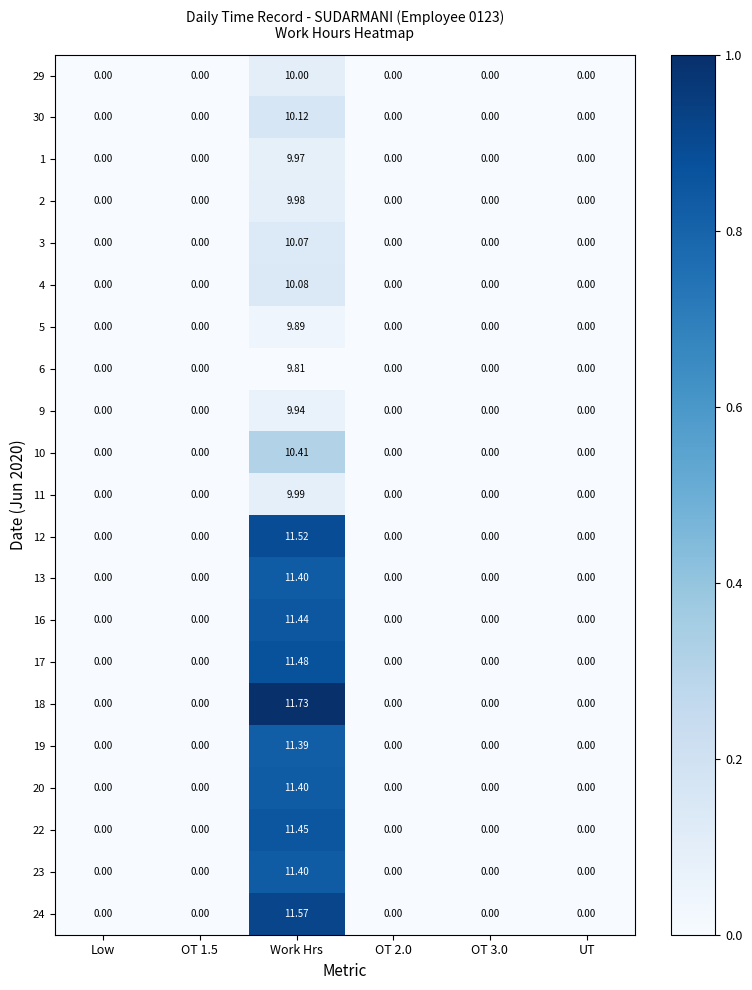

How many categories are shown in the chart?

6